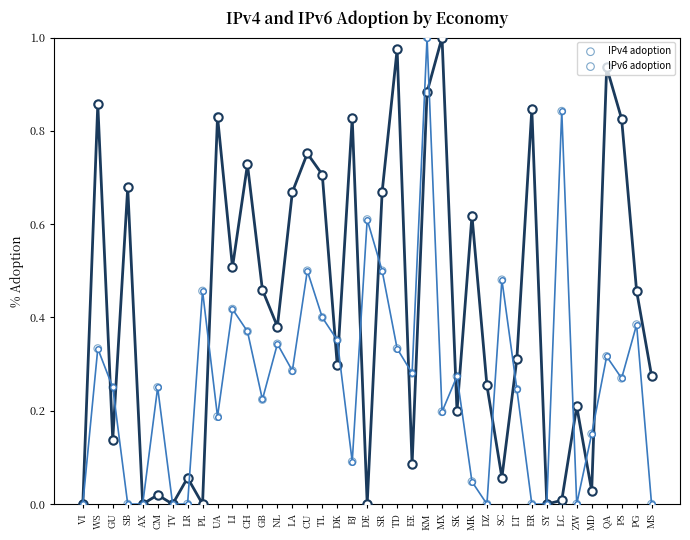

At how many categories does at least one series exceed 0?

35